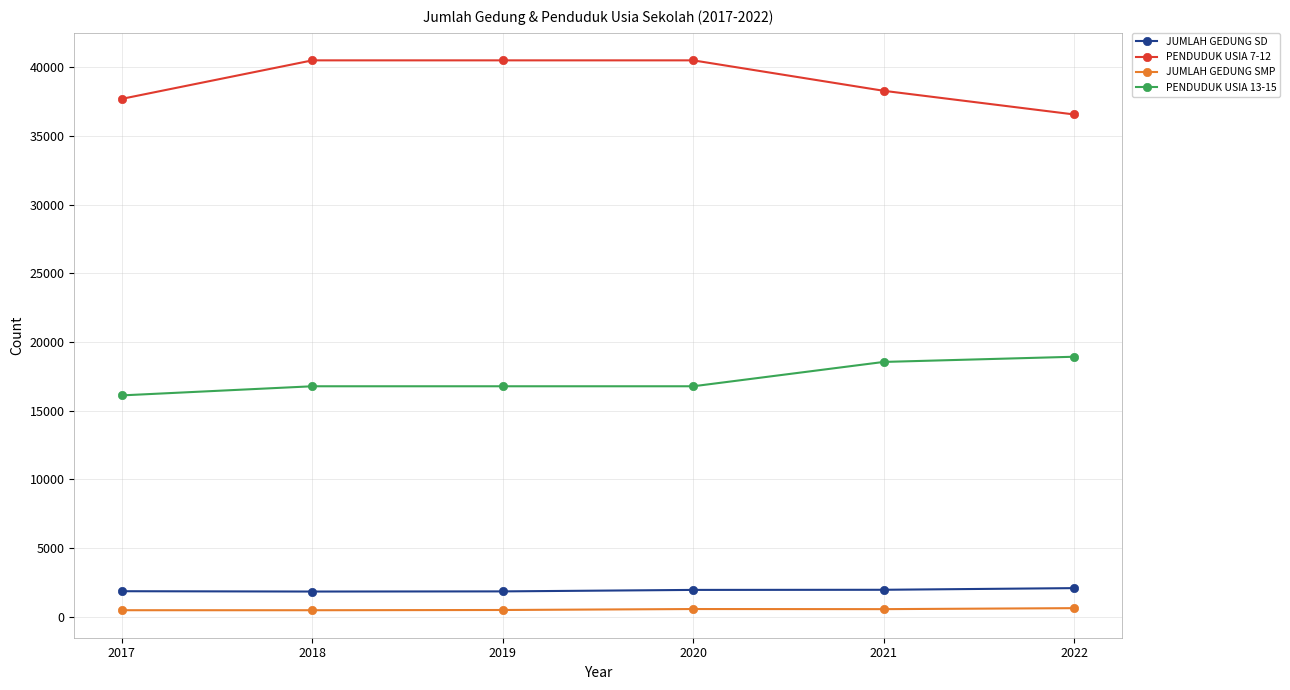

True or false: JUMLAH GEDUNG SMP has a value of 629 at 2022.

True